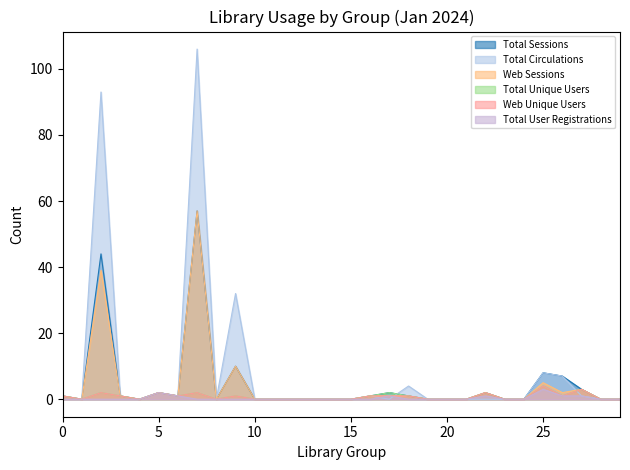

True or false: Web Unique Users and Total Sessions cross at least once.

False